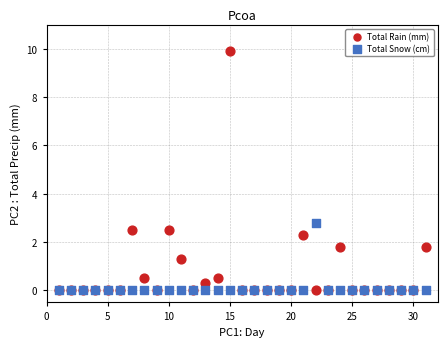

Which series has the largest Y range (max minus min)?

Total Rain (mm)